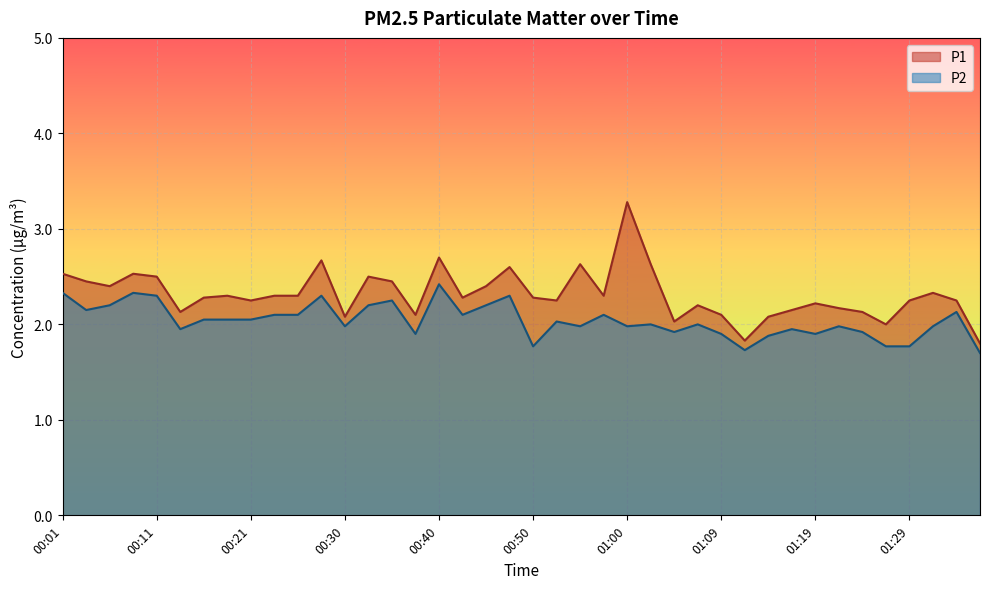

True or false: P2 and P1 cross at least once.

False